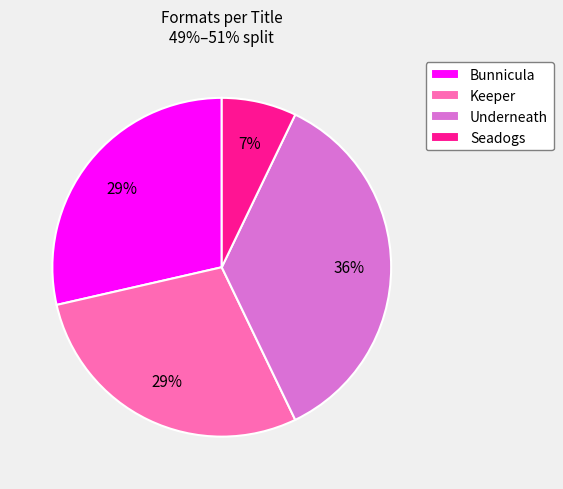

Is it true that Keeper is 29% of the pie?

True